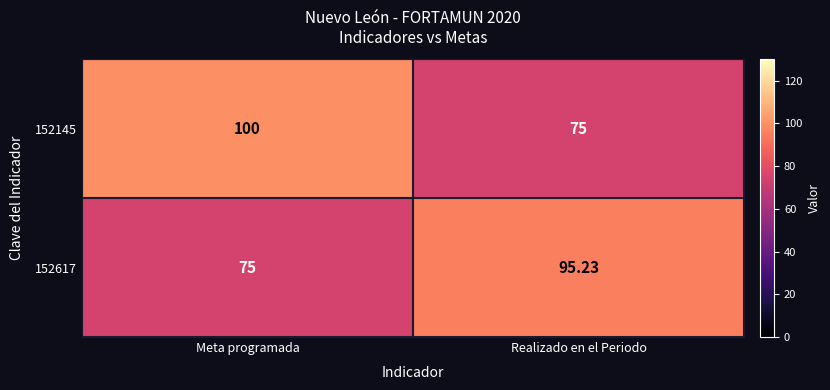

What is the spread (max minus min) of values at Realizado en el Periodo?

20.2